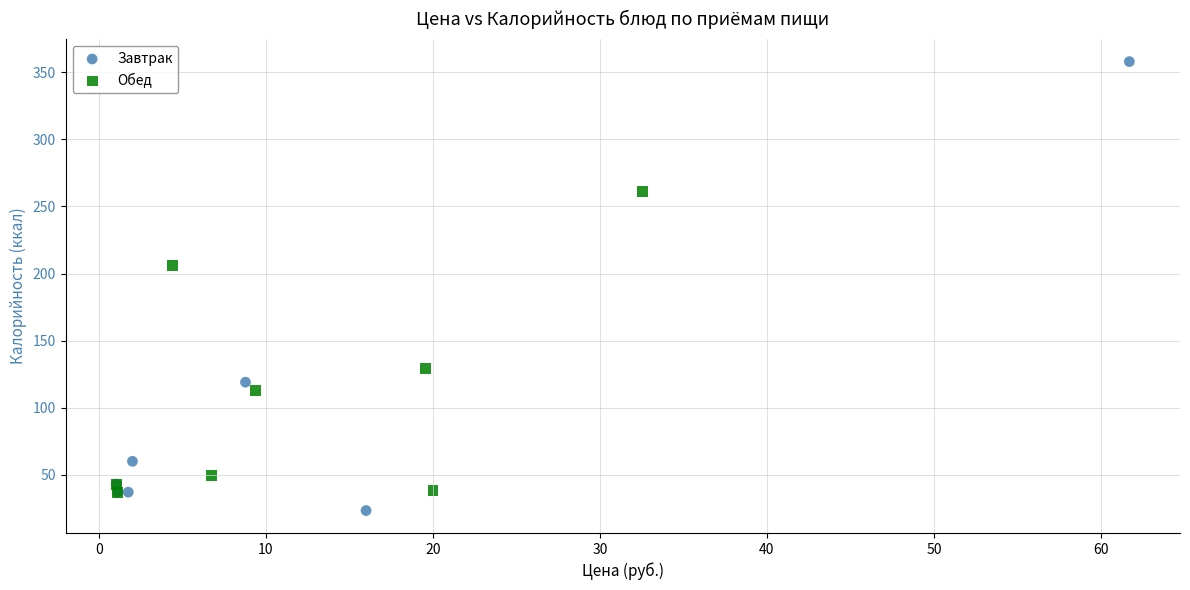

Which series has the largest Y range (max minus min)?

Завтрак